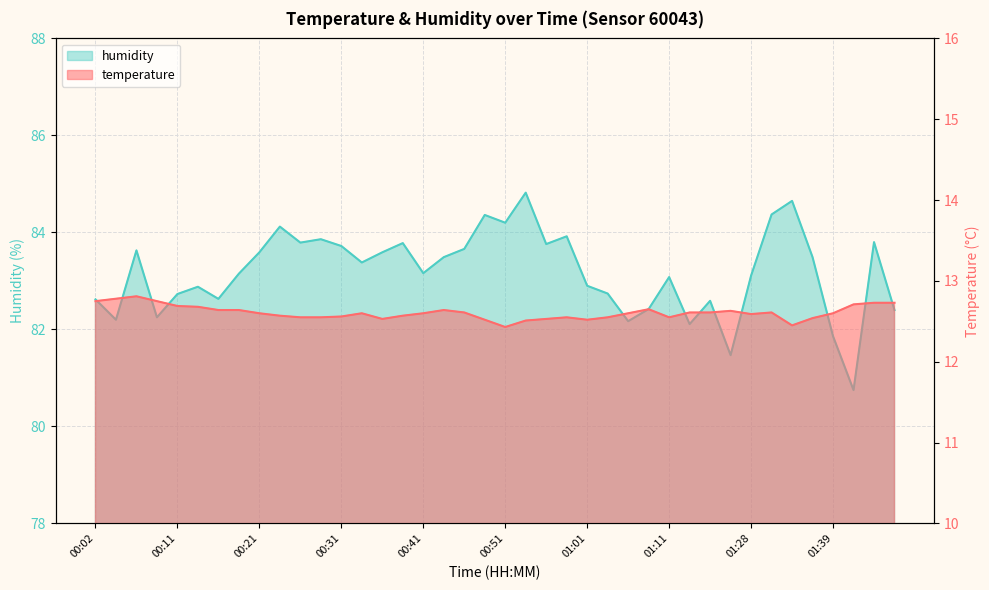

True or false: temperature and humidity cross at least once.

False